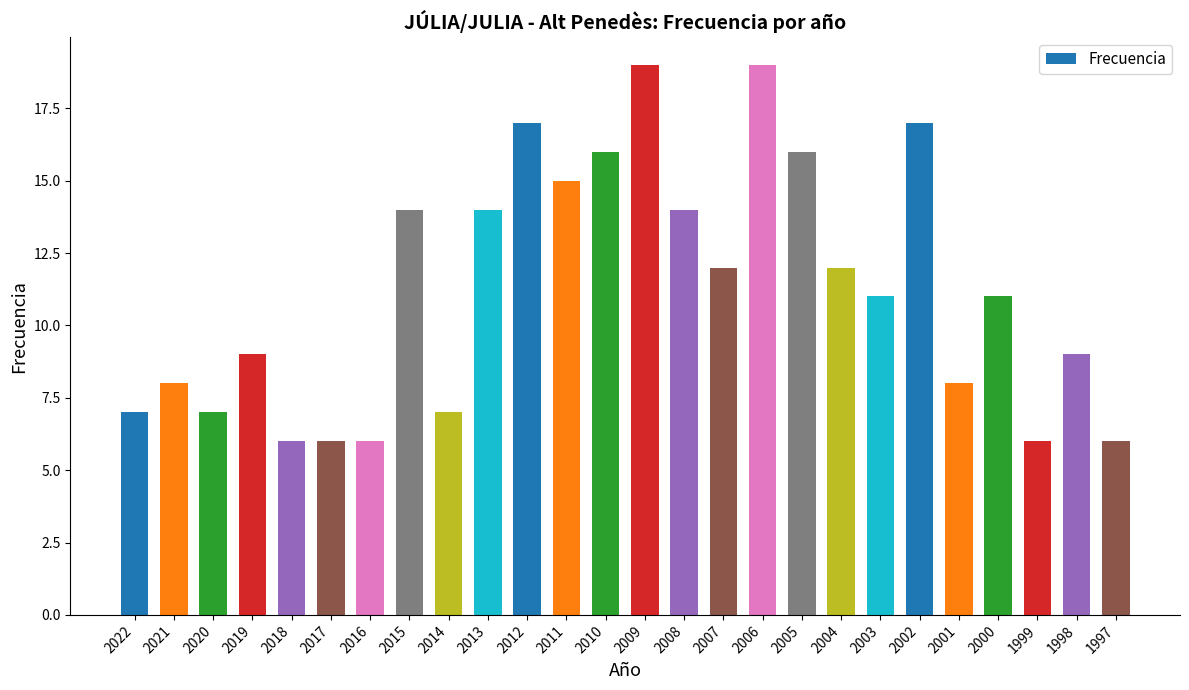

What is the value of the 25th bar from the left?

9